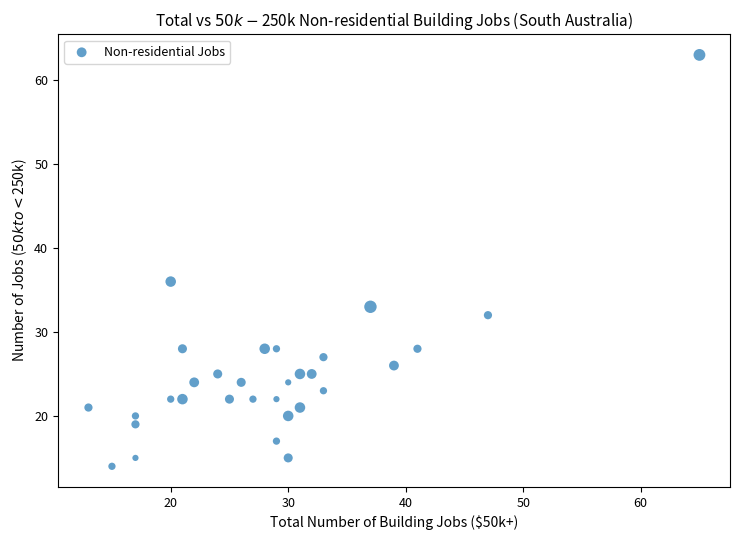

What is the range of X values (max minus min)?

52